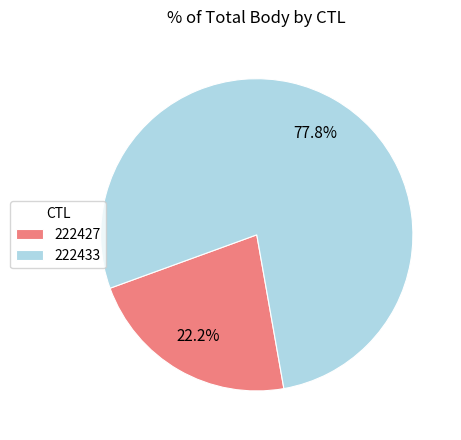

The 222427 slice represents 22% of the pie. True or false?

True